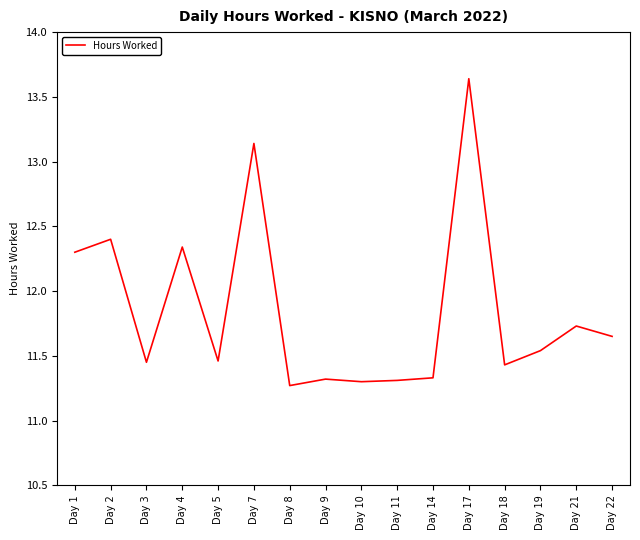

At which label is the value closest to 12?

Day 21